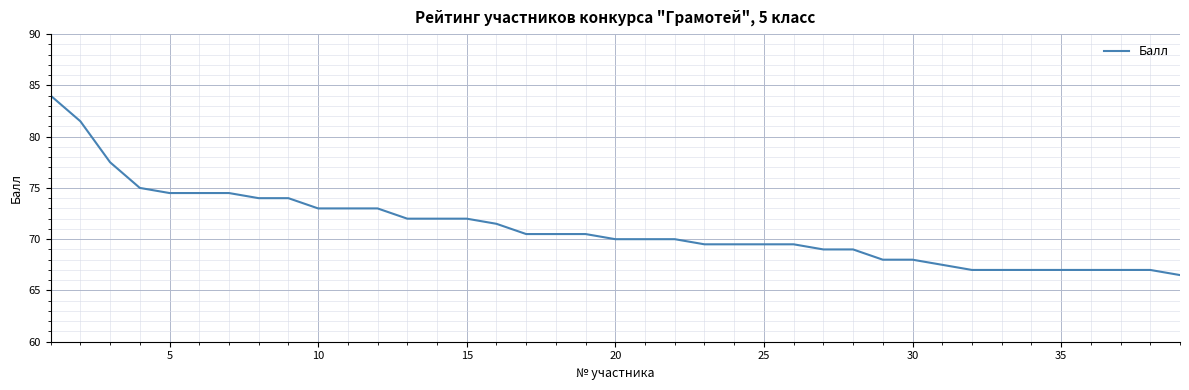

What is the difference between the maximum and minimum values?

17.5